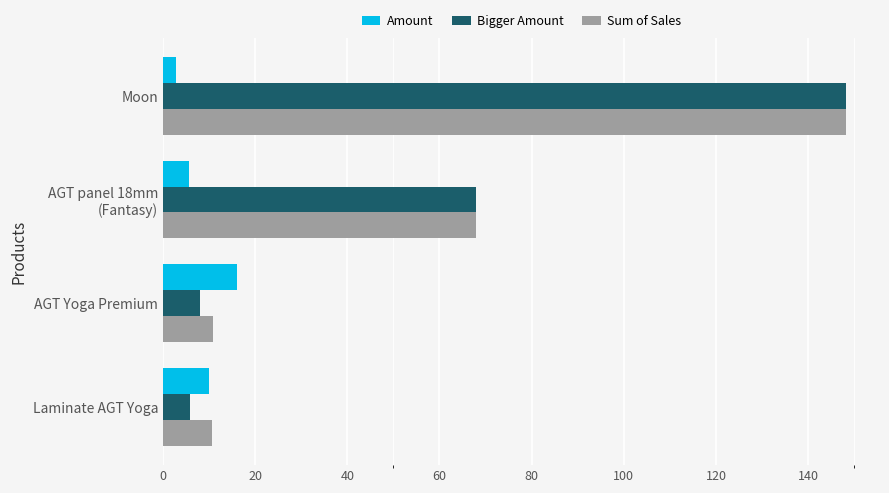

What is the difference between the second highest and minimum values in the Sum of Sales series?

57.3